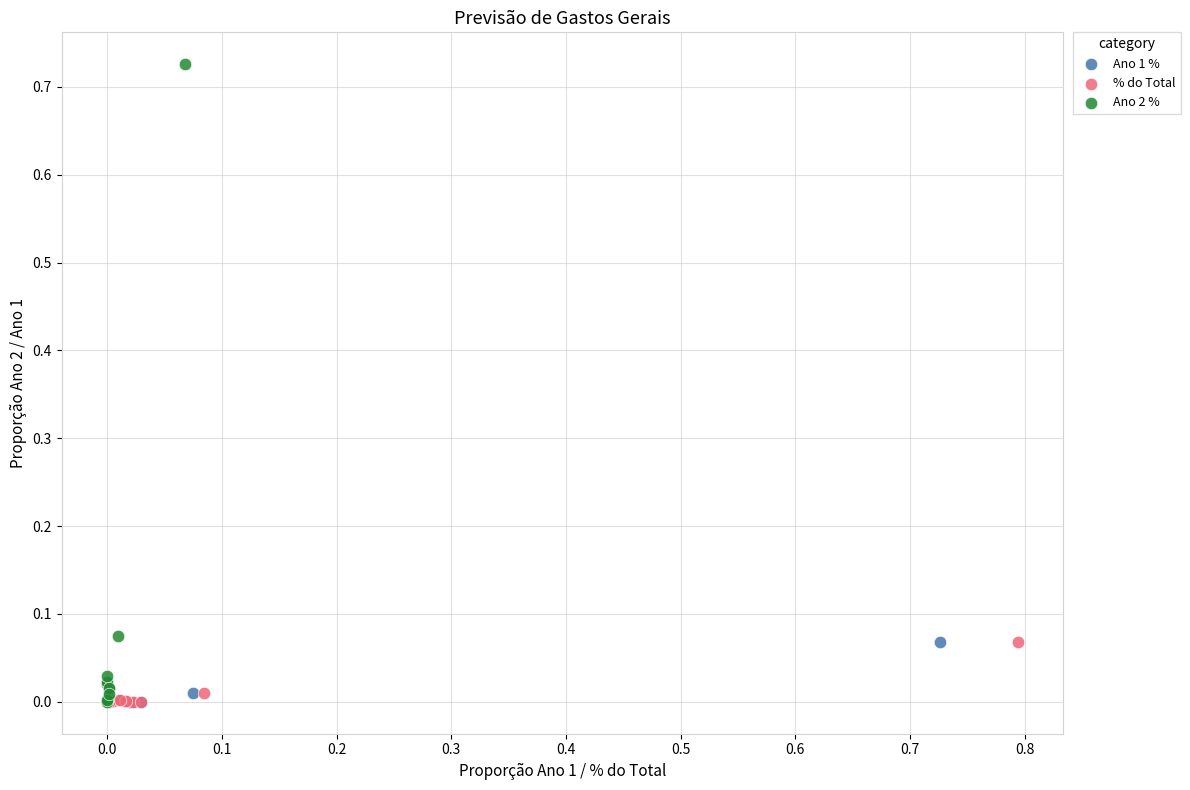

Which series has the largest Y range (max minus min)?

Ano 2 %